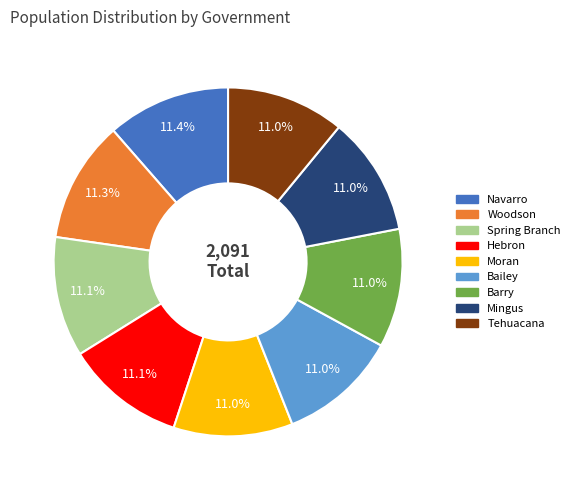

What portion of the pie excludes Tehuacana?

89.0%